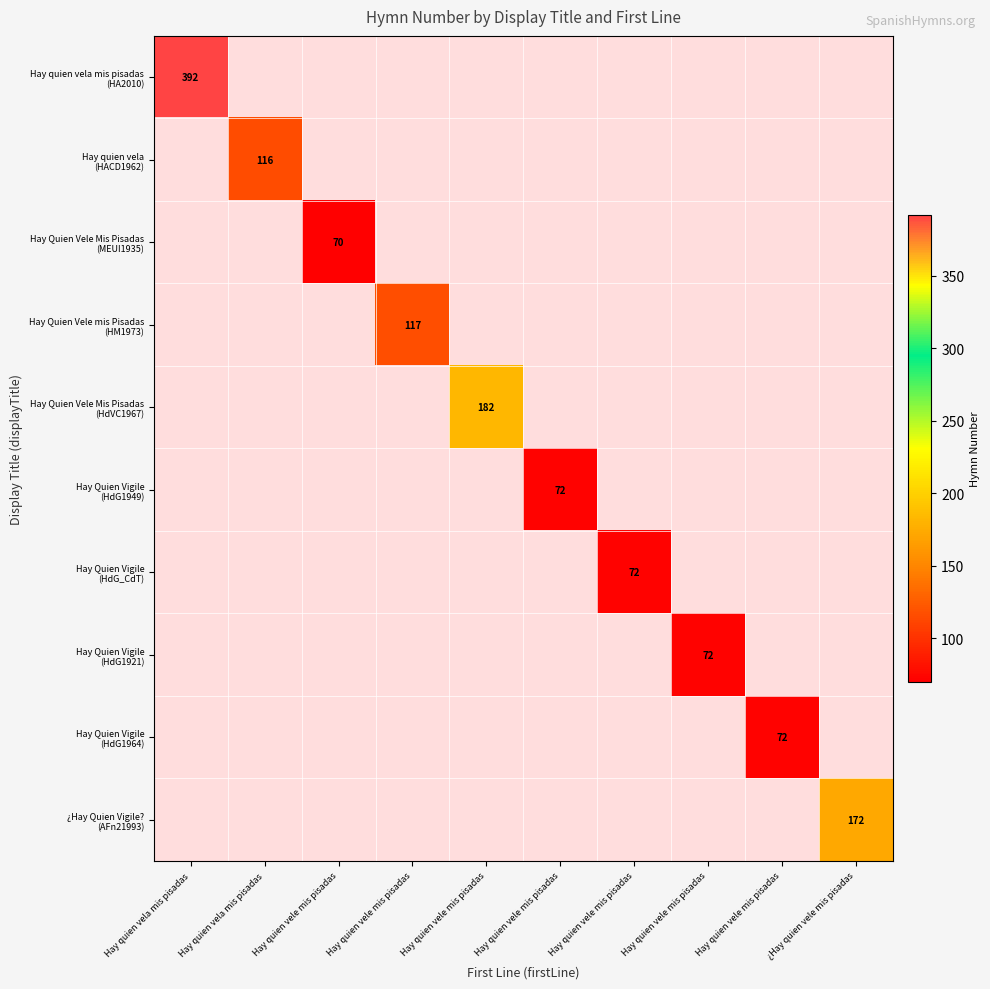

Is the value of ¿Hay Quien Vigile? (AFn21993) at Hay quien vele mis pisadas greater than the value of Hay Quien Vigile (HdG1921) at Hay quien vele mis pisadas?

No